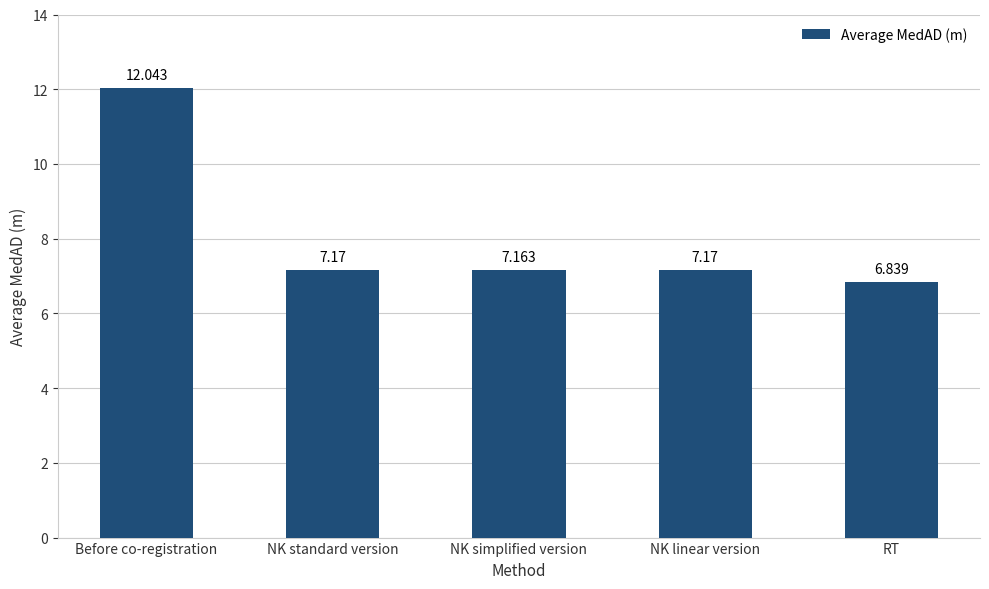

How many bars are there in total?

5